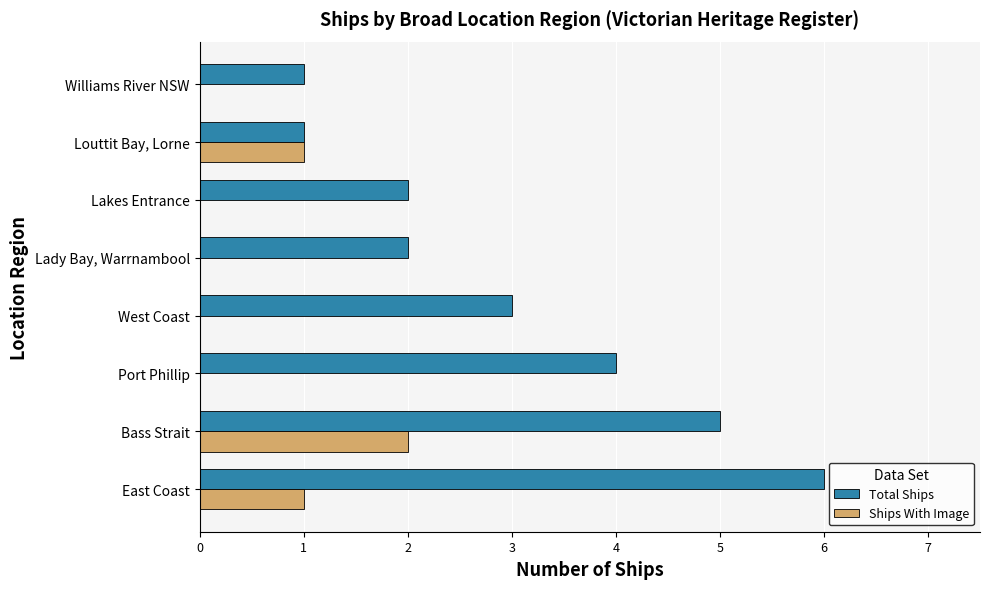

Which series has the largest range (max minus min)?

Total Ships